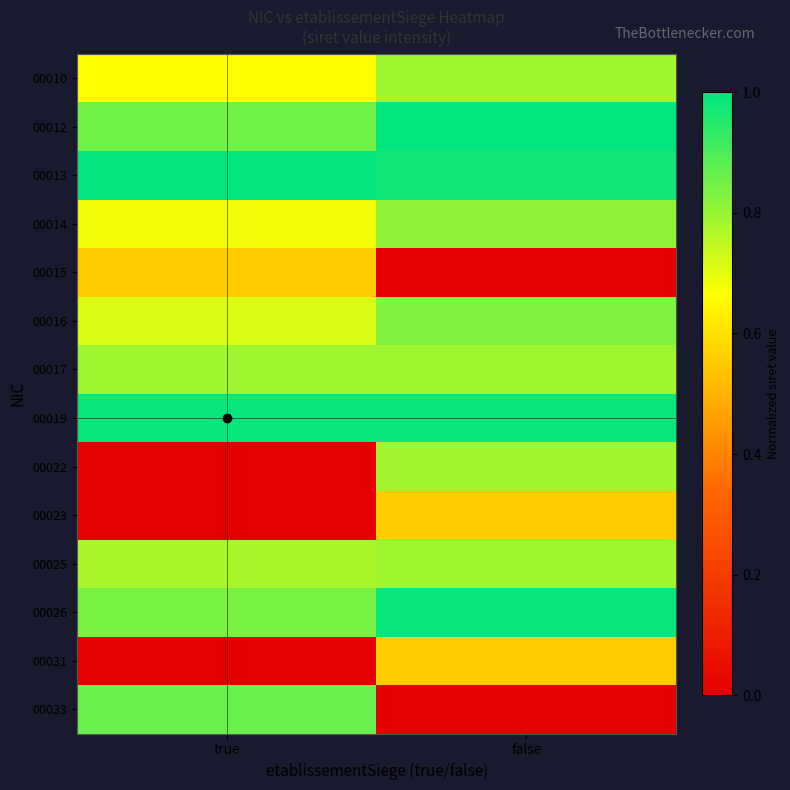

What is the total value across all series at false?

9.9